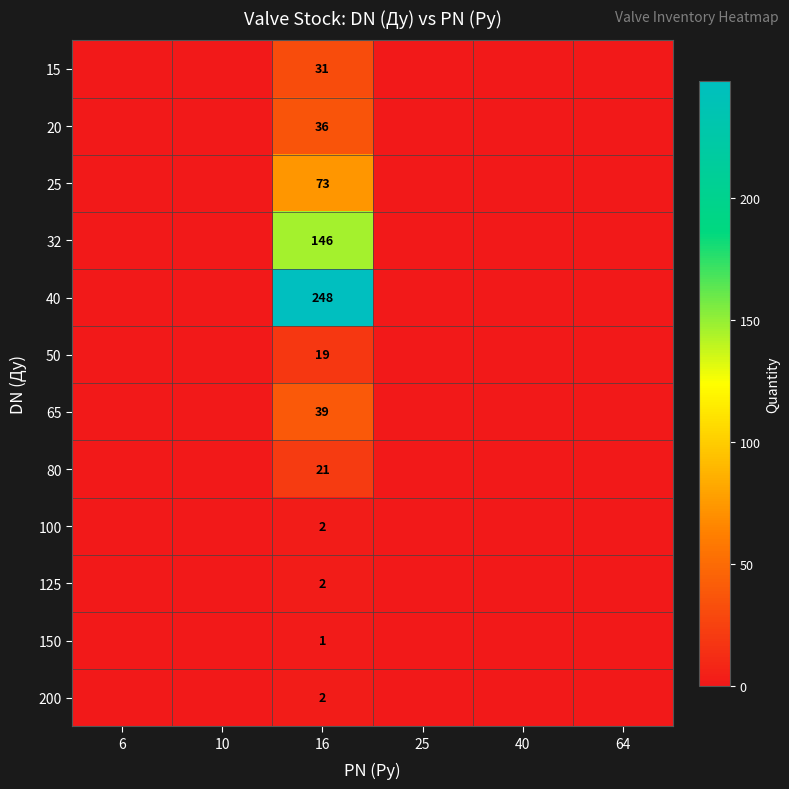

The value of 200 at 16 is 2. True or false?

True